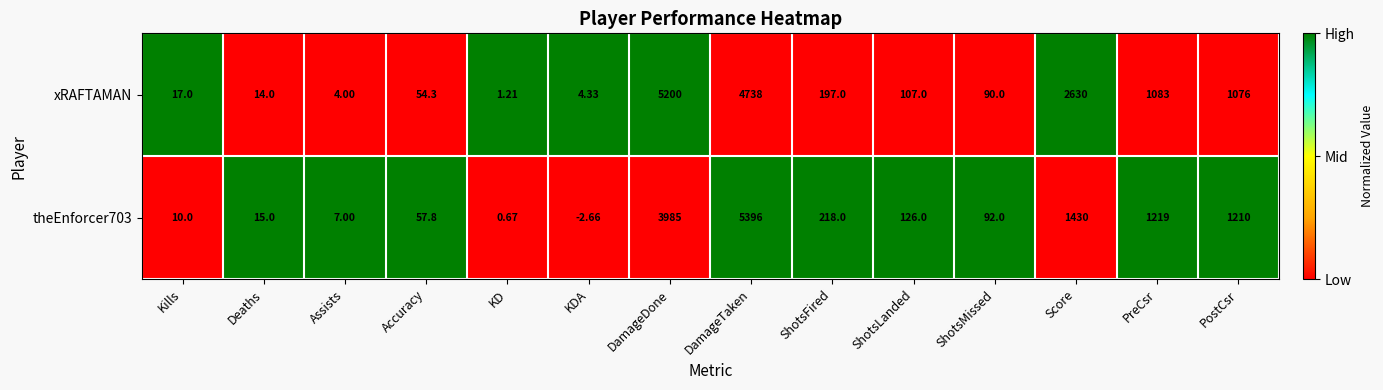

Which series has the largest total across all categories?

xRAFTAMAN